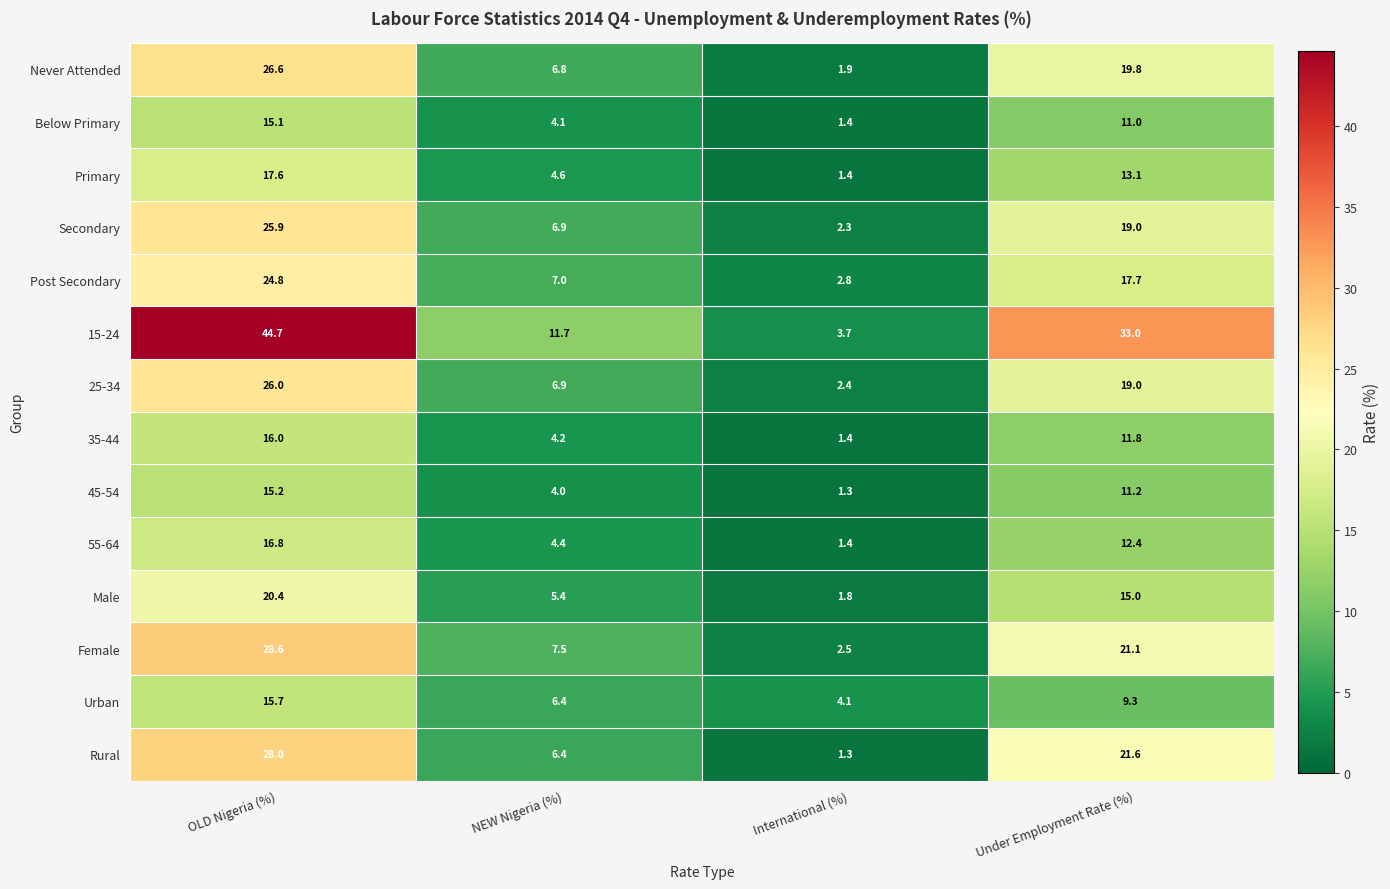

Count the number of data series in this chart.

14